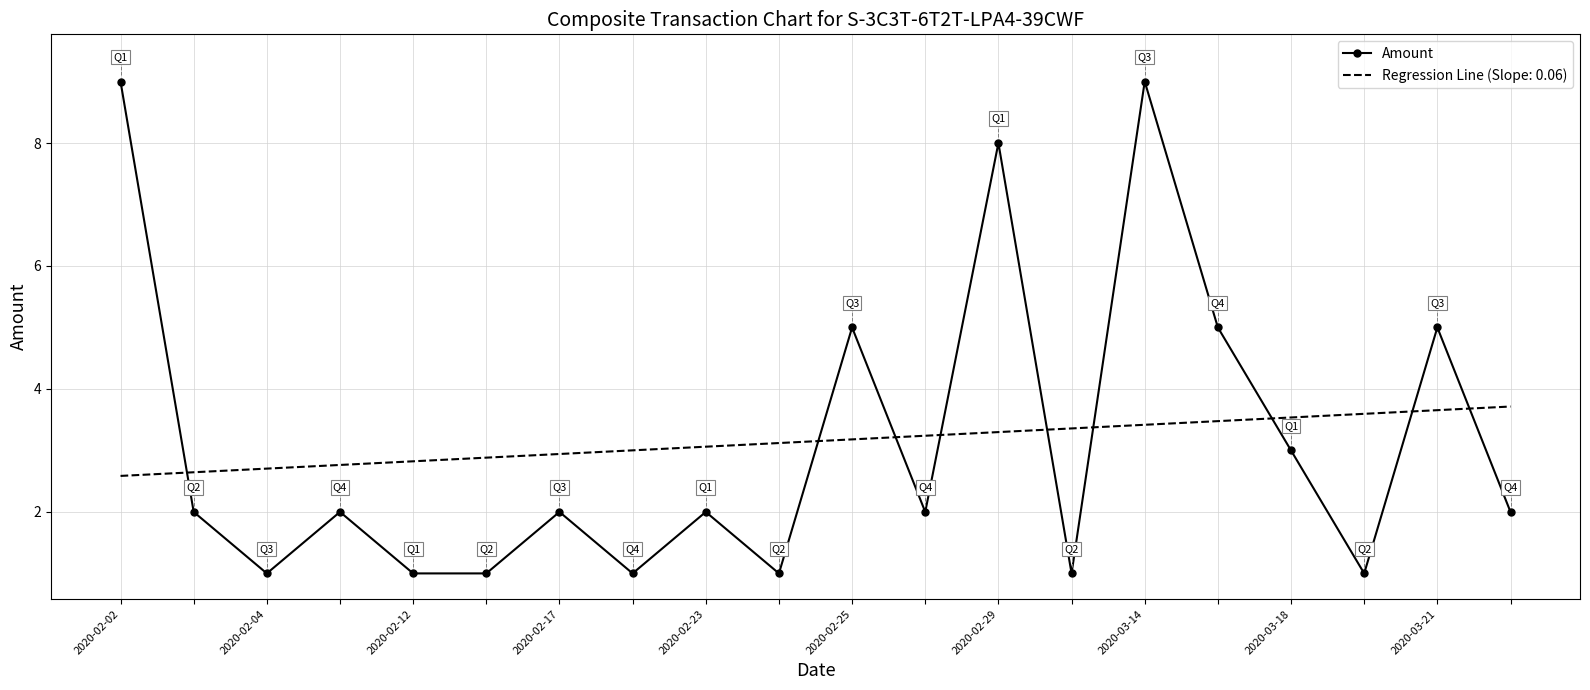

What is the difference between the maximum and minimum values in the Regression Line (Slope: 0.06) series?

1.1